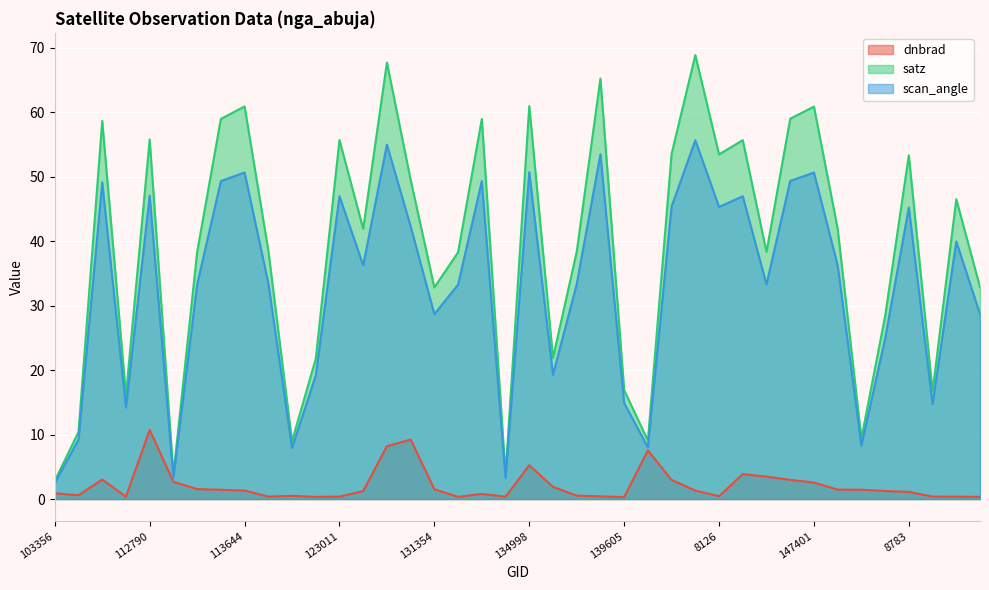

Reading left to right, list all the values displayed in this chart.

dnbrad: 103356=0.9	103956=0.6	1520=3.0	108307=0.4	112790=10.7	113127=2.7	113299=1.5	2816=1.4	113644=1.3	3347=0.4	115848=0.5	122288=0.3	123011=0.4	124080=1.2	4958=8.2	130251=9.2	131354=1.5	131704=0.3	5363=0.8	134442=0.4	134998=5.2	136311=1.9	6551=0.5	139027=0.4	139605=0.3	141525=7.5	7451=3.0	143097=1.3	8126=0.4	146438=3.9	147007=3.5	8567=3.0	147401=2.6	147588=1.5	147777=1.4	147965=1.2	8783=1.1	148995=0.4	8972=0.4	149773=0.3
satz: 103356=2.8	103956=10.4	1520=58.6	108307=16.1	112790=55.8	113127=3.8	113299=38.3	2816=58.9	113644=60.9	3347=38.6	115848=9.0	122288=21.7	123011=55.7	124080=41.9	4958=67.7	130251=49.5	131354=32.8	131704=38.3	5363=58.9	134442=3.7	134998=60.9	136311=21.9	6551=38.3	139027=65.2	139605=16.9	141525=9.1	7451=53.5	143097=68.8	8126=53.4	146438=55.7	147007=38.3	8567=59.0	147401=60.9	147588=41.9	147777=9.4	147965=28.4	8783=53.3	148995=16.7	8972=46.5	149773=32.9
scan_angle: 103356=2.5	103956=9.2	1520=49.1	108307=14.2	112790=47.0	113127=3.3	113299=33.2	2816=49.3	113644=50.6	3347=33.5	115848=7.9	122288=19.1	123011=47.0	124080=36.2	4958=55.0	130251=42.3	131354=28.7	131704=33.2	5363=49.3	134442=3.3	134998=50.7	136311=19.3	6551=33.3	139027=53.5	139605=14.9	141525=8.0	7451=45.4	143097=55.6	8126=45.3	146438=46.9	147007=33.3	8567=49.3	147401=50.6	147588=36.2	147777=8.3	147965=24.9	8783=45.2	148995=14.7	8972=39.9	149773=28.7